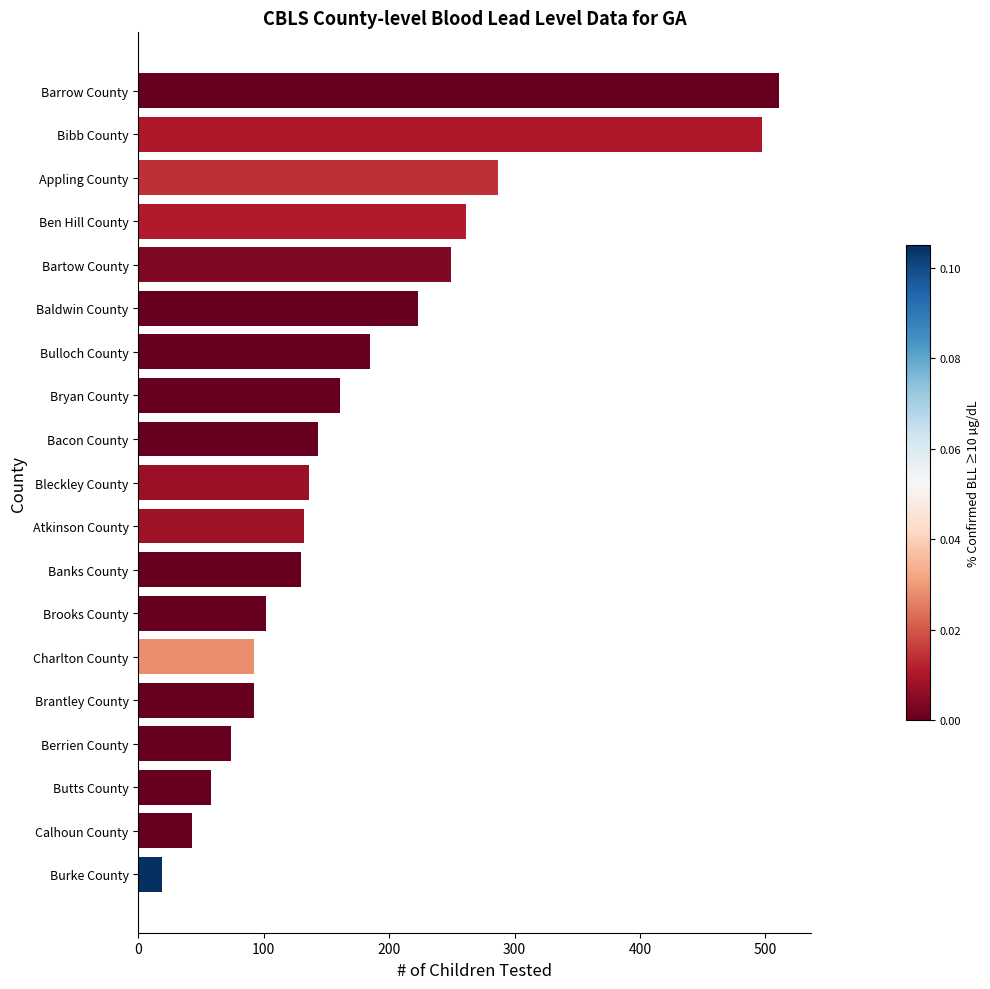

Read the value at Barrow County.

511